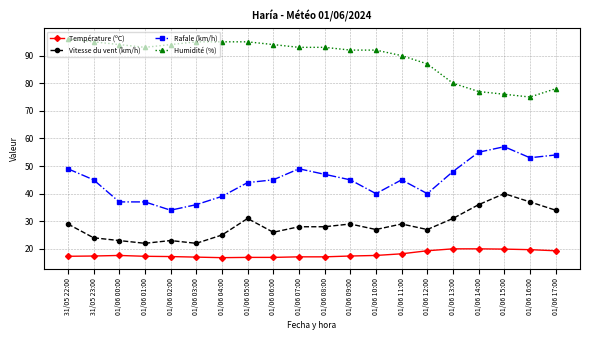

True or false: Vitesse du vent (km/h) has more than 0 interior local peaks.

True